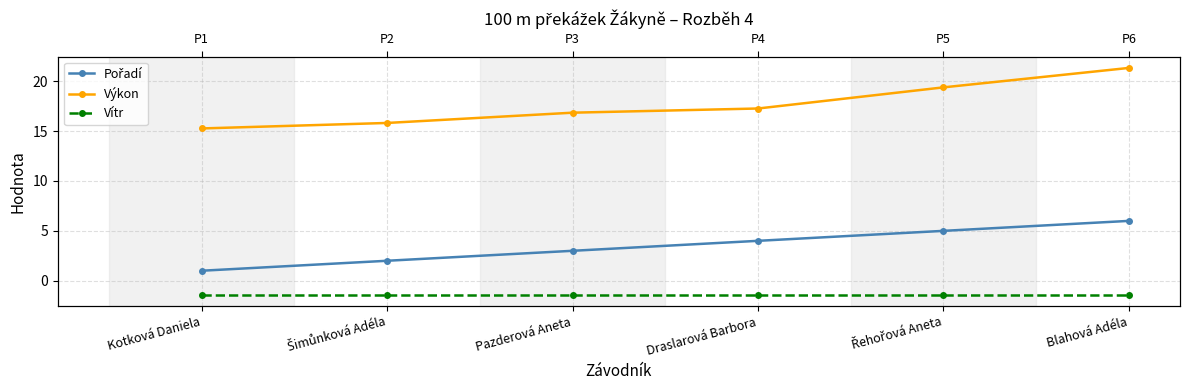

What is the label of the 6th point from the right?

Kotková Daniela